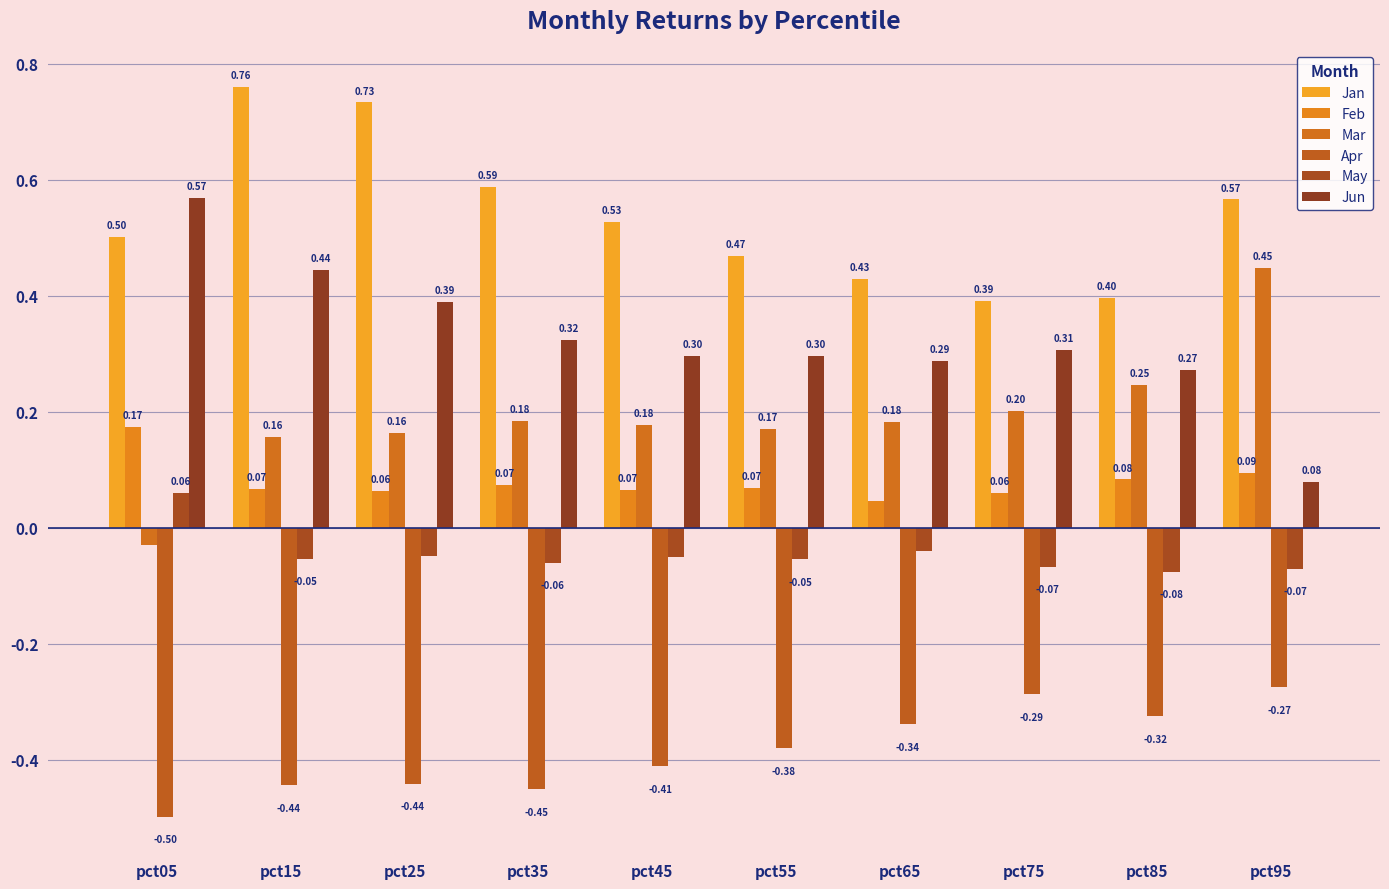

How many negative values does the Mar series have?

1